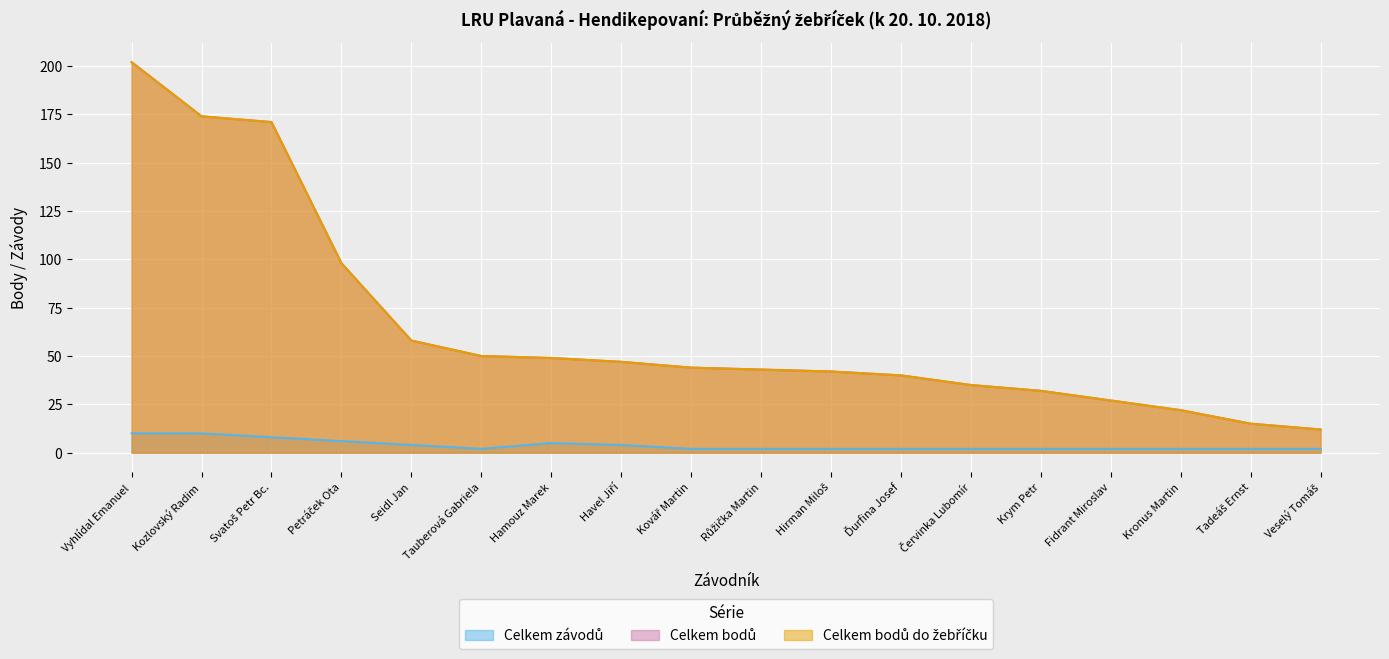

What is the label of the 4th point from the right?

Fidrant Miroslav